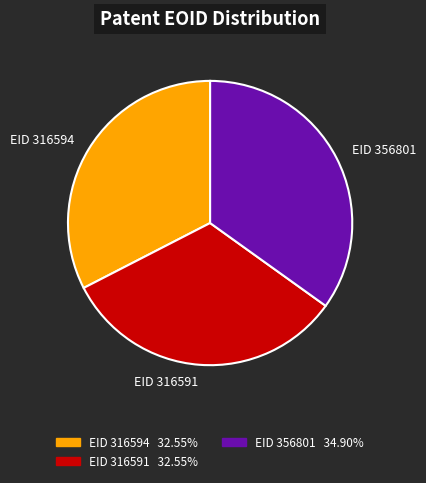

Count the number of slices in the pie.

3